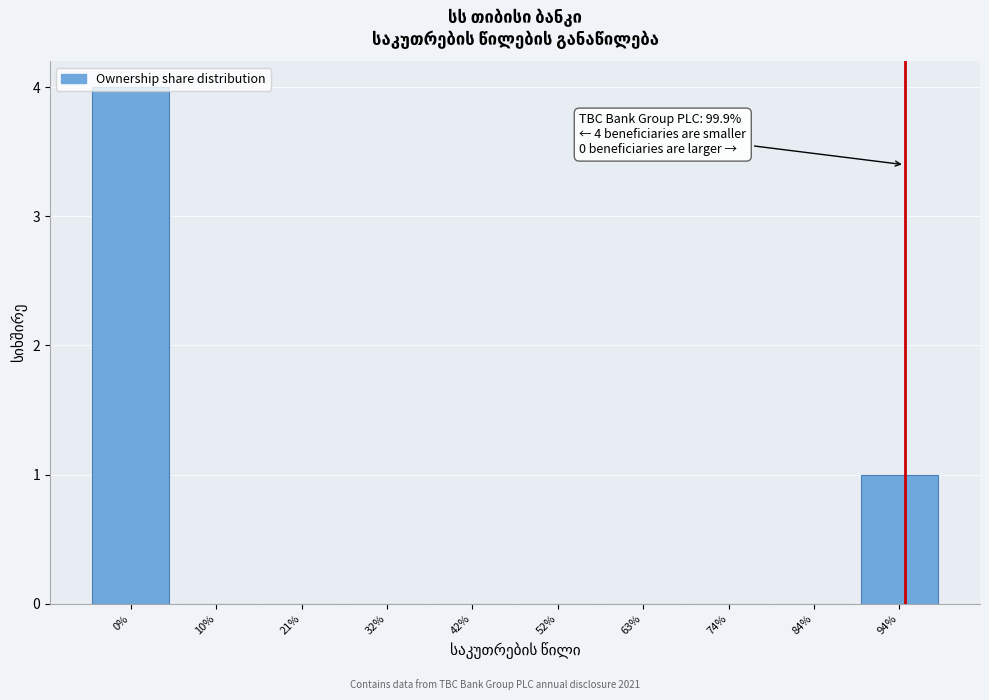

At which label is the value closest to 2?

94%